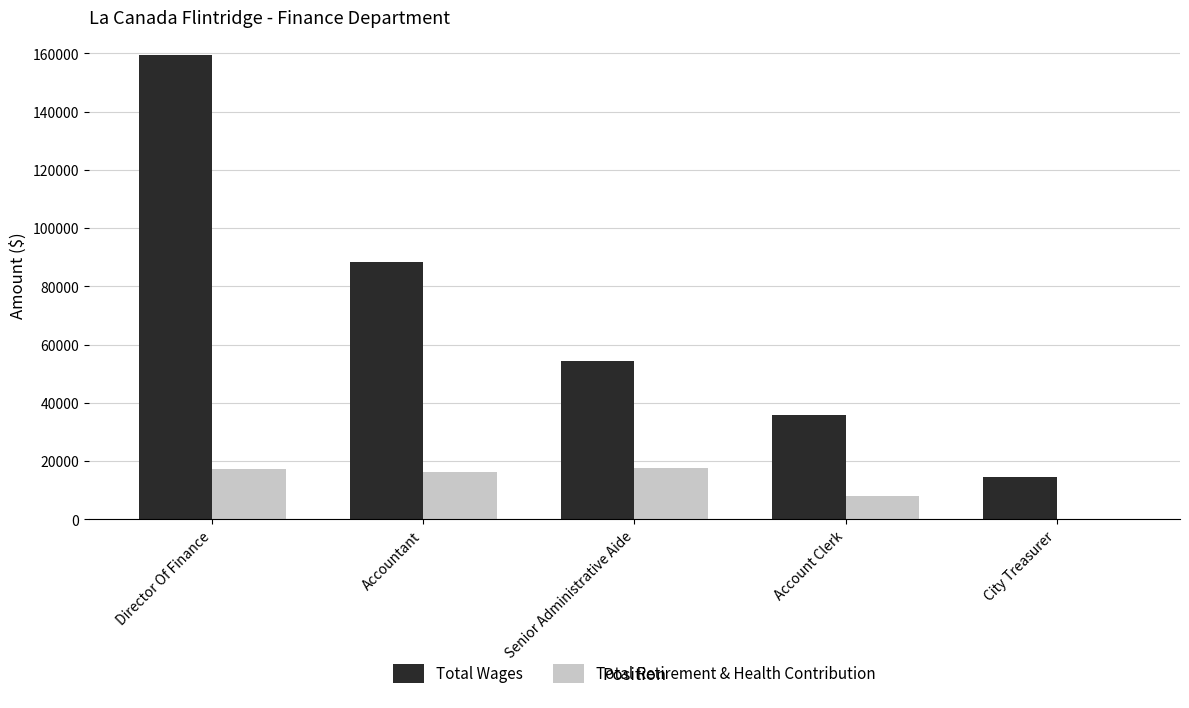

Which series has the largest range (max minus min)?

Total Wages